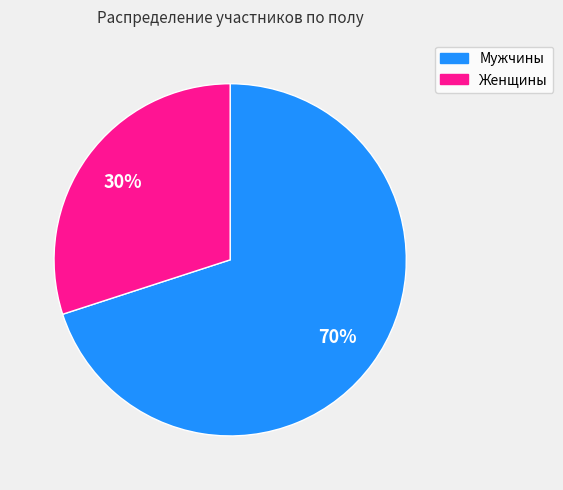

Does any single category account for the majority?

Yes